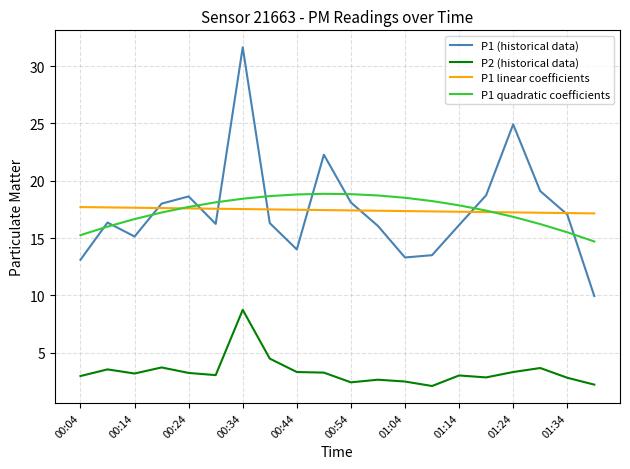

Which series has the widest spread of values?

P1 (historical data)